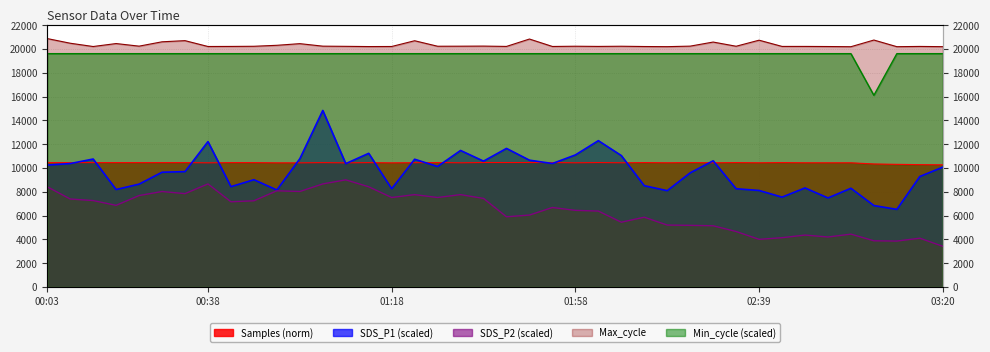

Read the Min_cycle value at 00:28.

19600.0